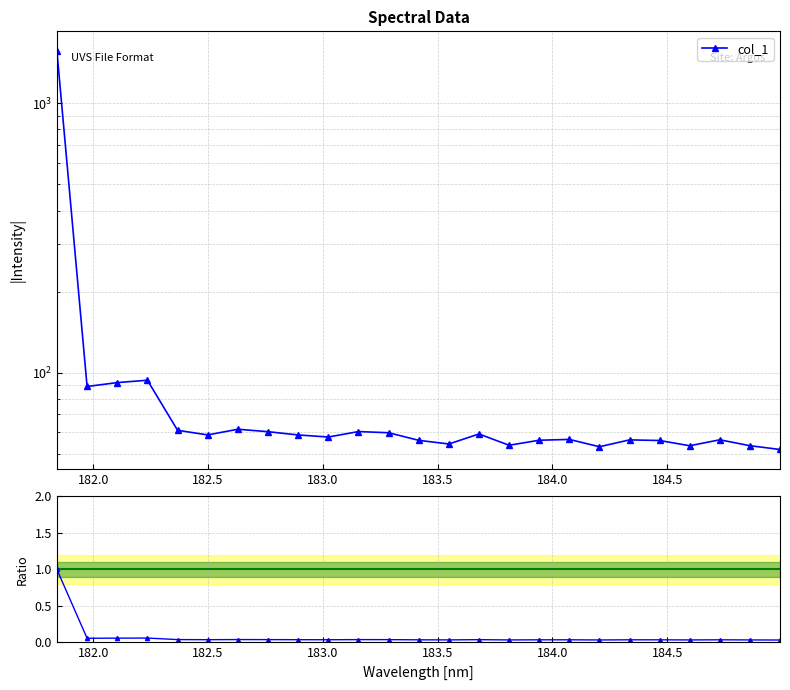

What is the sum of all Ratio to first point values?

1.9